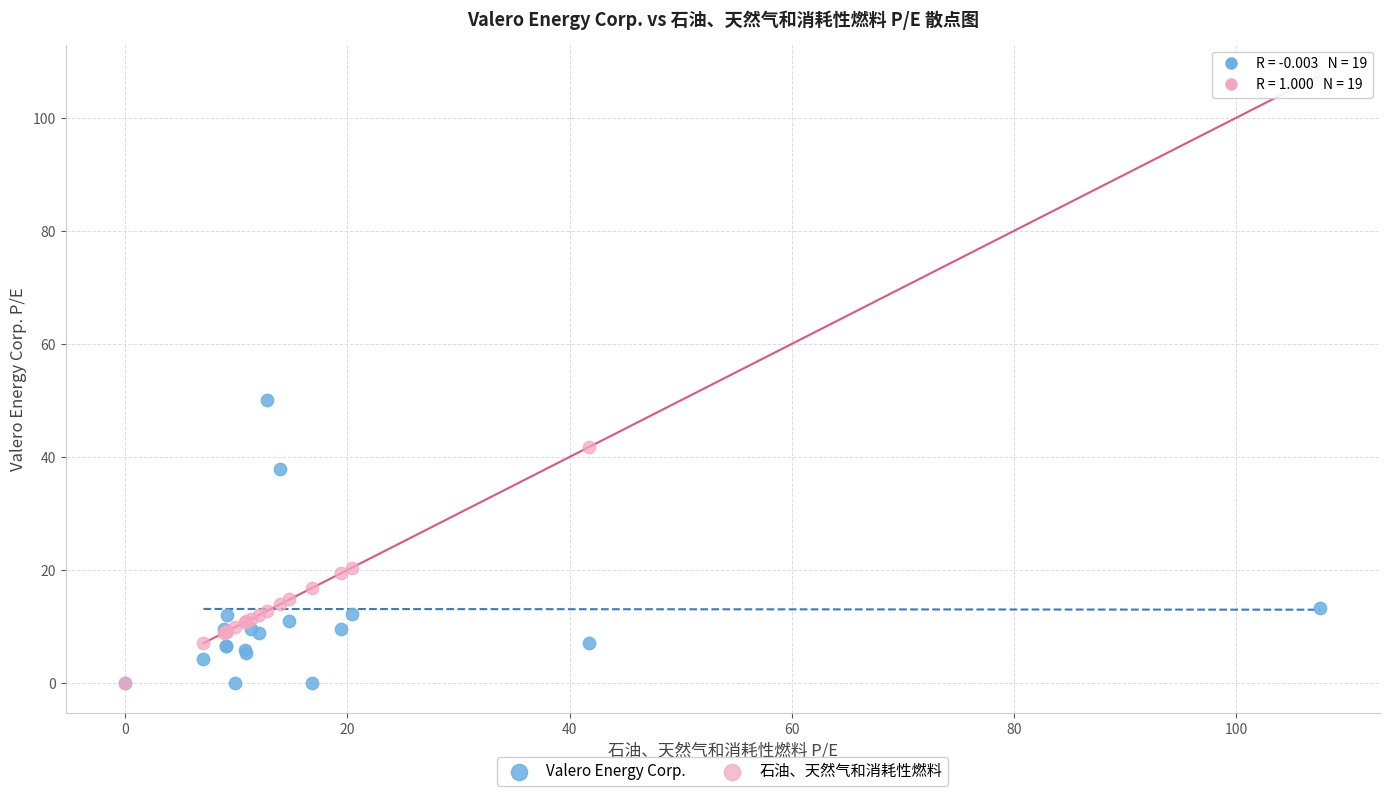

Which series contains the highest Y value?

石油、天然气和消耗性燃料